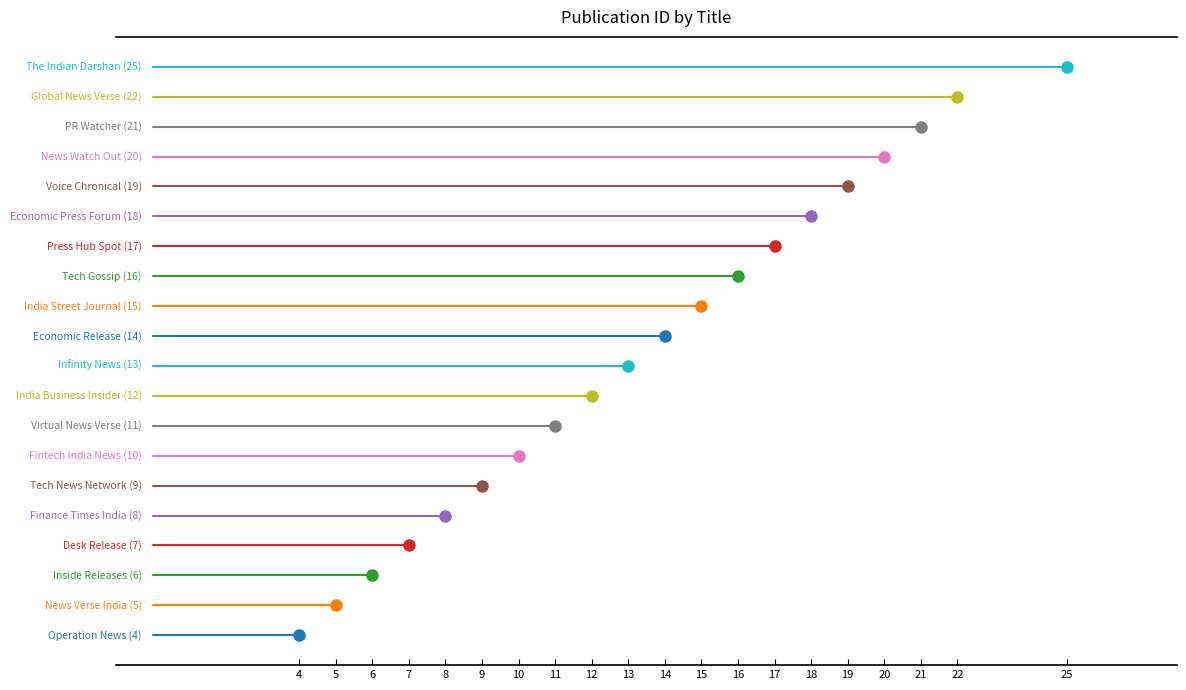

Reading right to left, what are all the values shown in this chart?

25	22	21	20	19	18	17	16	15	14	13	12	11	10	9	8	7	6	5	4